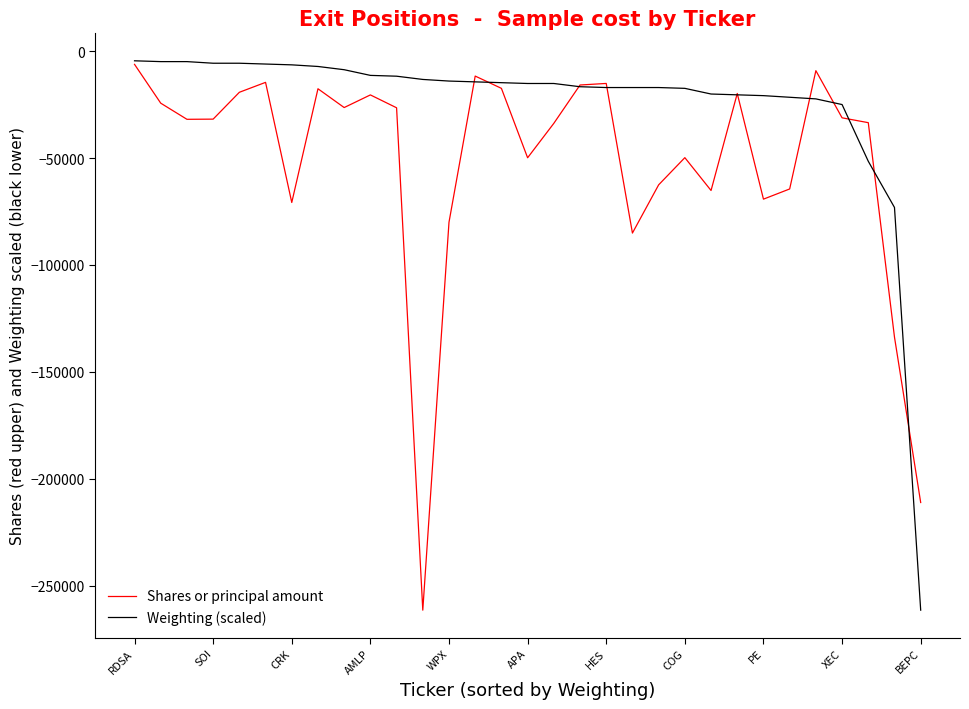

True or false: Shares or principal amount has more than 2 points higher than both neighbors.

True